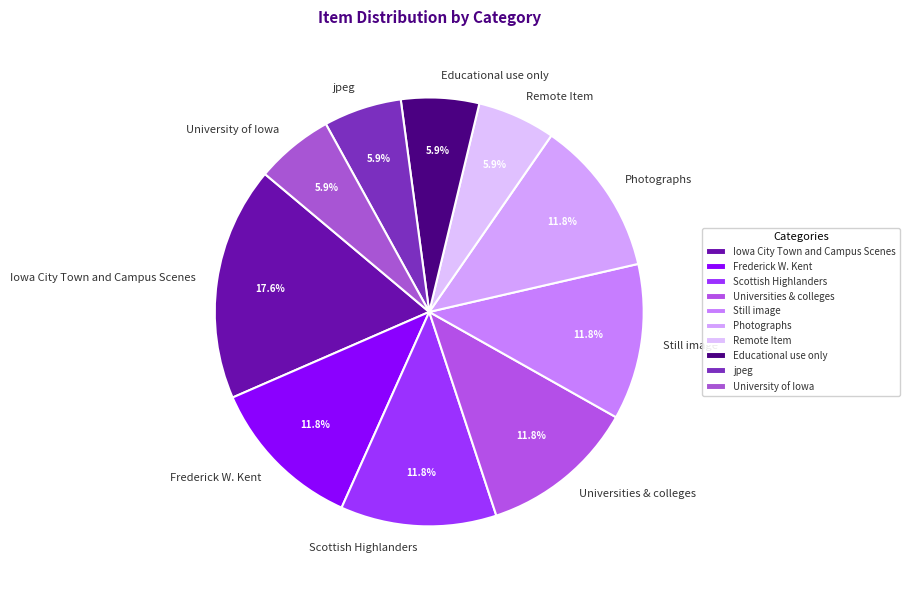

How much of the chart is everything except Universities & colleges?

88.2%